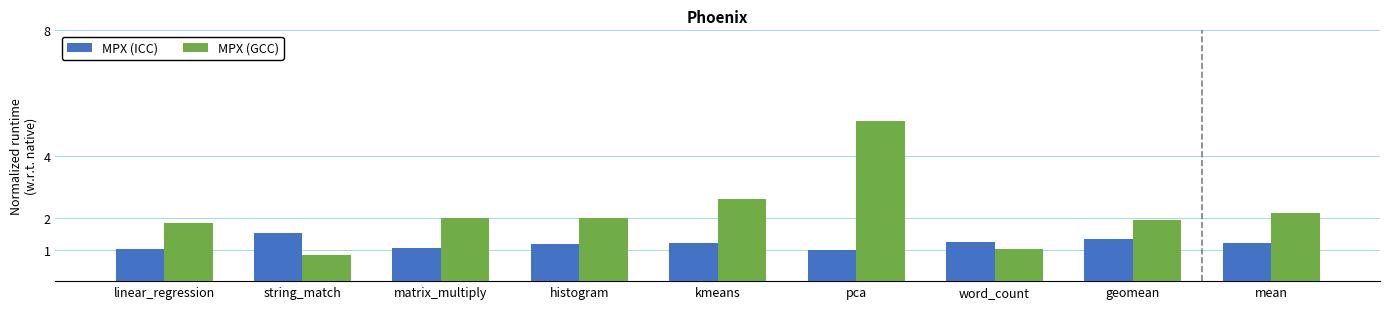

Count the number of categories in the chart.

9